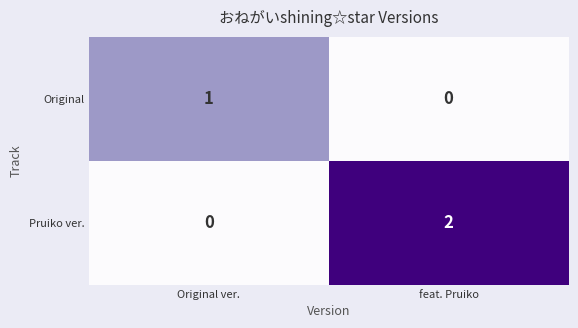

Reading right to left, extract all data points from this chart.

Original: feat. Pruiko=0	Original ver.=1
Pruiko ver.: feat. Pruiko=2	Original ver.=0